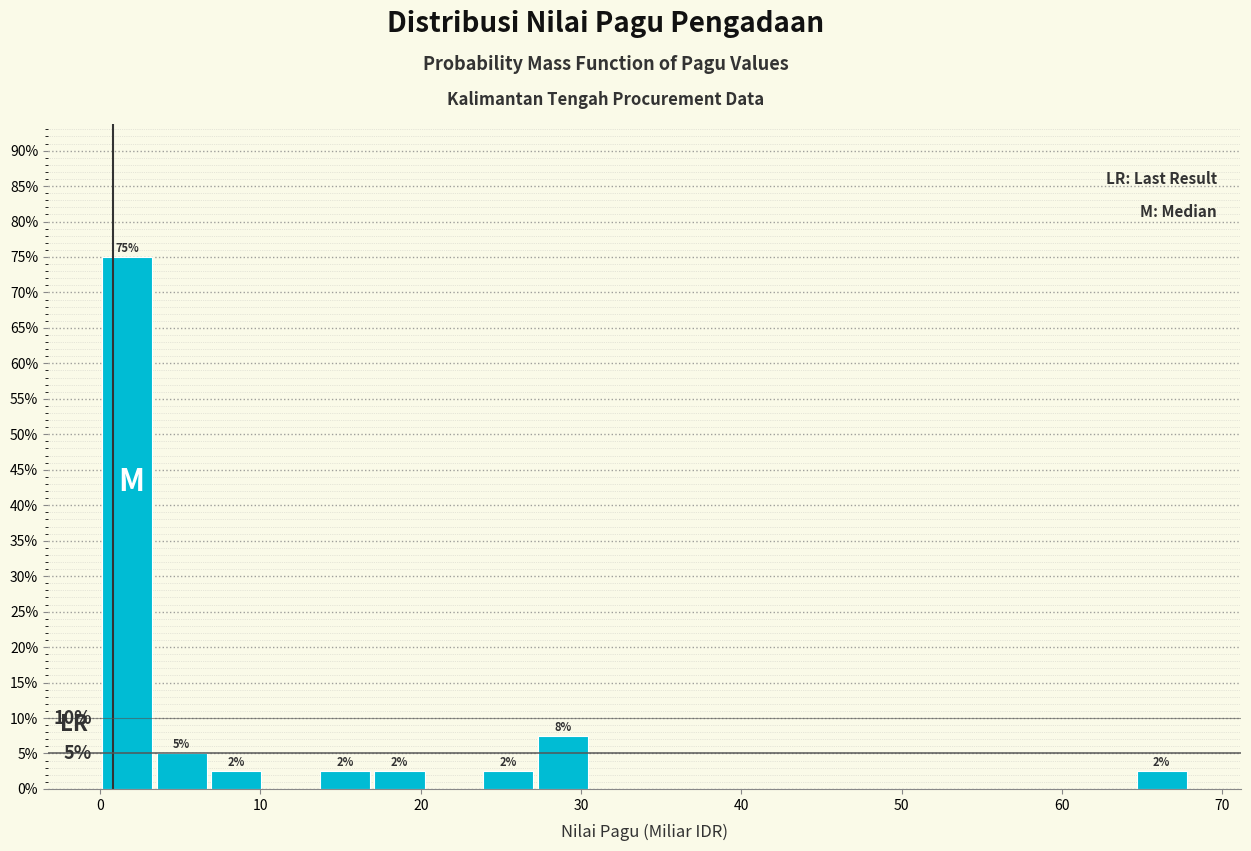

Read against the x-axis, roughly where is the centre of the tallest bar?

2